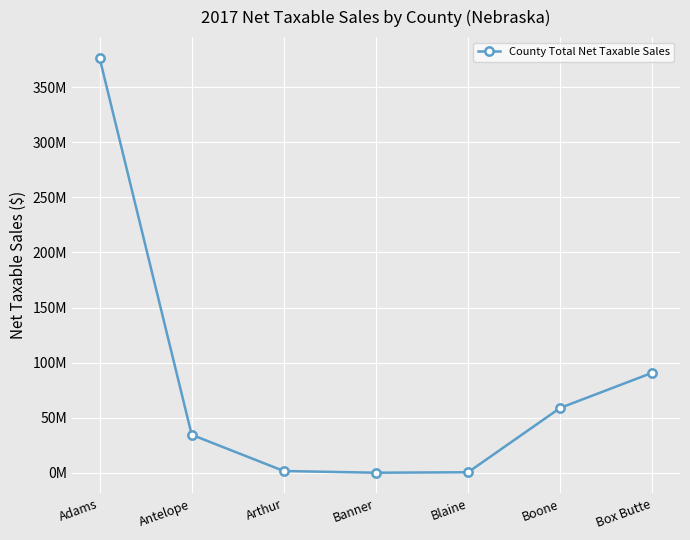

The value at Arthur is 1690615. True or false?

True